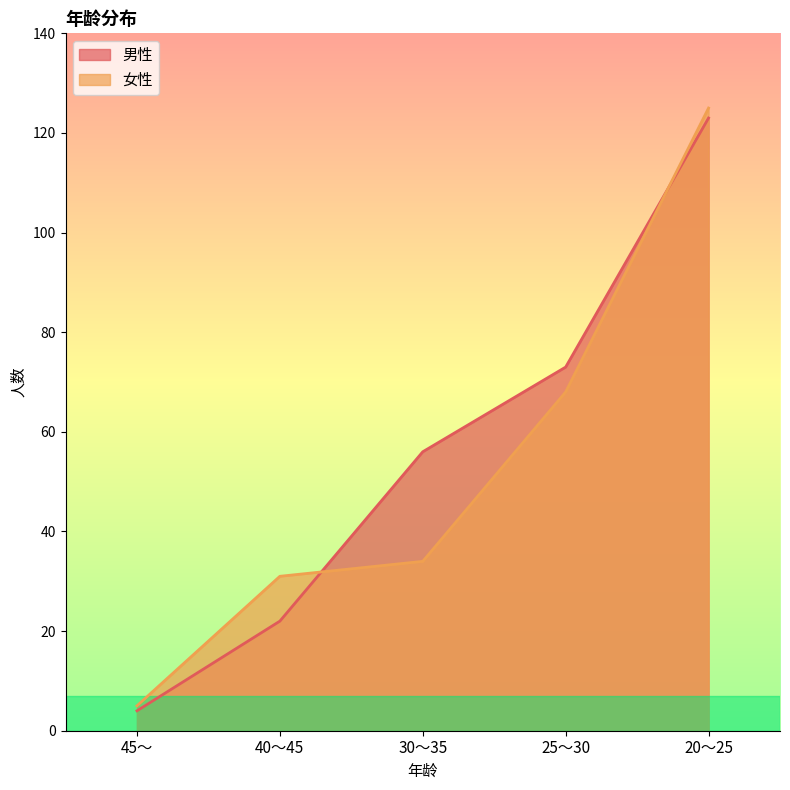

What is the smallest value displayed?

4